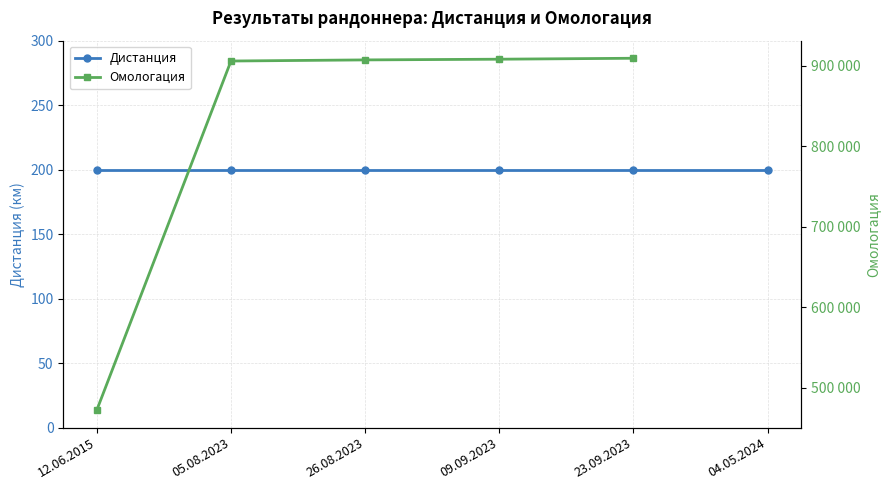

At how many categories does at least one series exceed 656163?

4